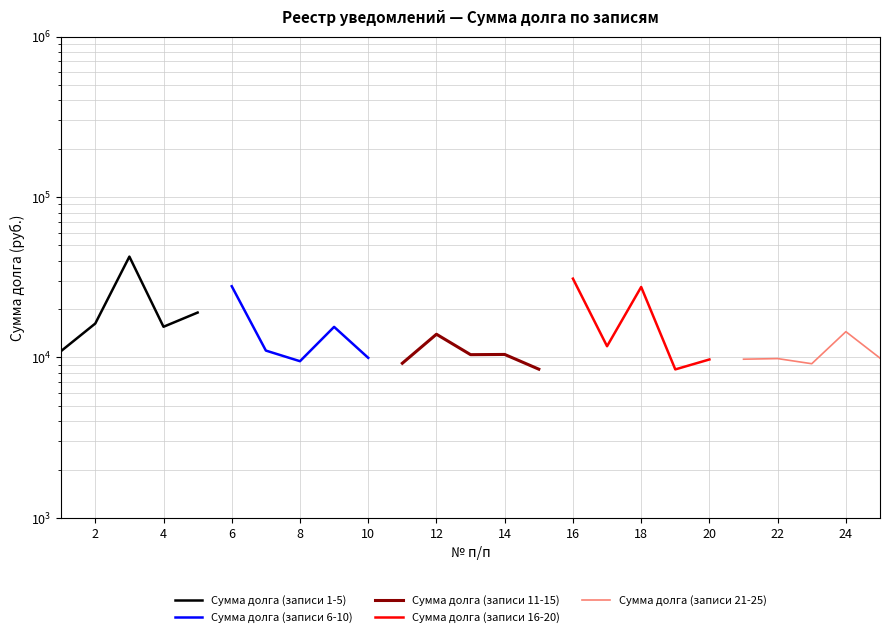

How many values in the Сумма долга (записи 6-10) series are below 11026?

2